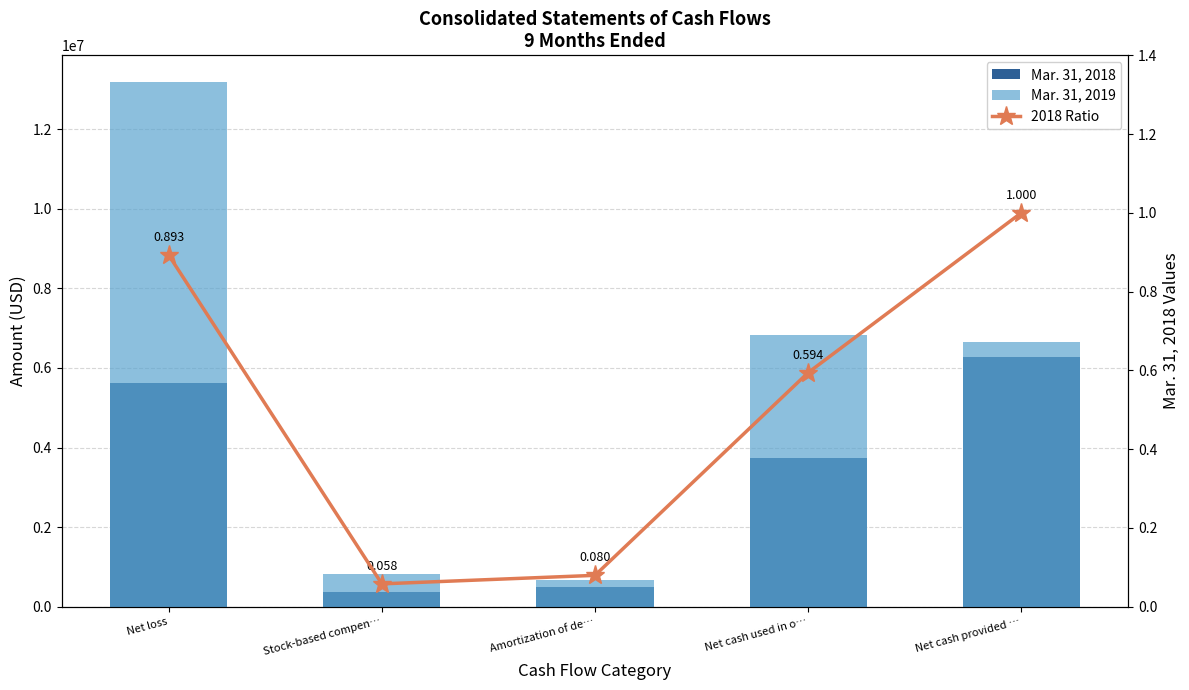

Reading left to right, what are all the values shown in this chart?

Mar. 31, 2018: 5610920.0	365173.0	501203.0	3735905.0	6285610.0
Mar. 31, 2019: 13195468.0	810537.0	661167.0	6830774.0	6645684.0
2018 Ratio: 0.9	0.1	0.1	0.6	1.0